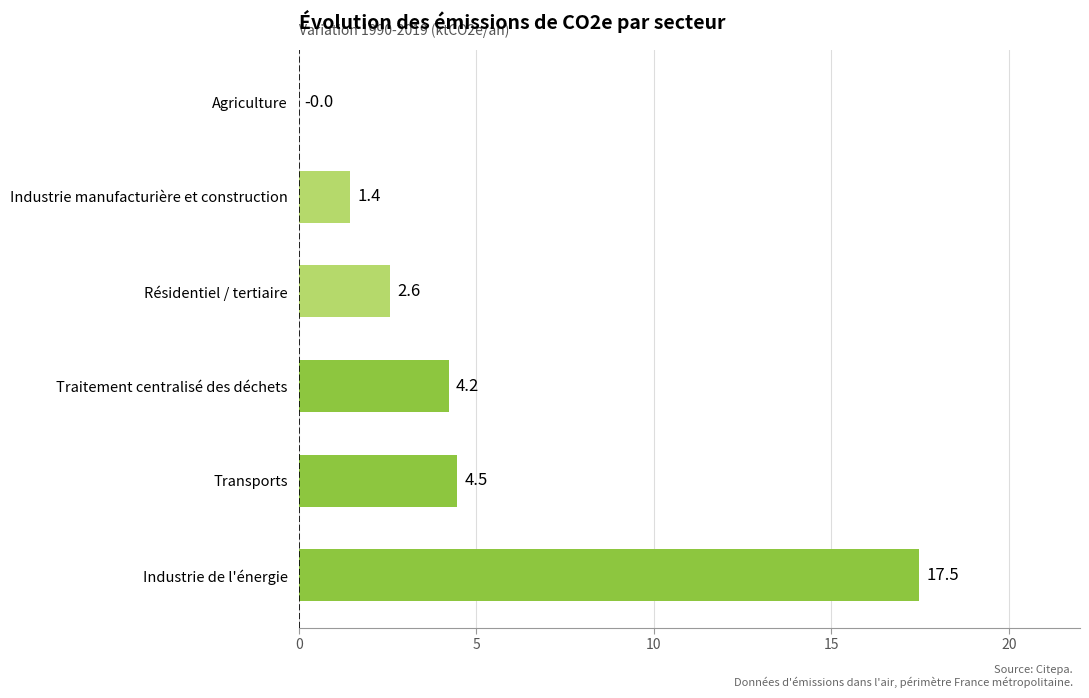

The chart shows a value of 7.3 at Traitement centralisé des déchets. True or false?

False